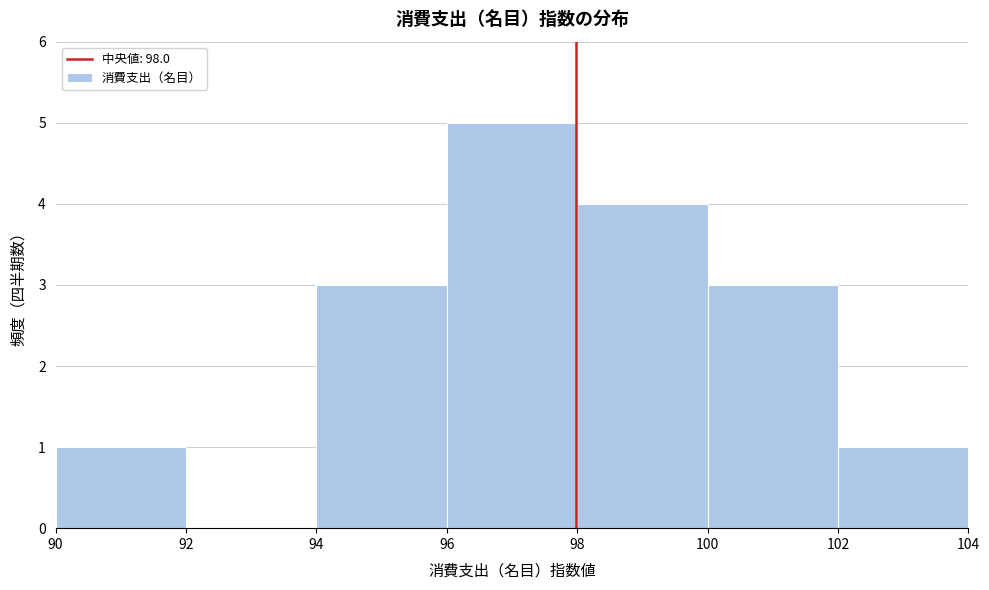

Reading left to right, list every bar in this chart as the range it spans on the x-axis followed by its height. The values are not printed on the chart, so give them approximately, as read against the axis.

90 to 92: 1
92 to 94: 0
94 to 96: 3
96 to 98: 5
98 to 100: 4
100 to 102: 3
102 to 104: 1